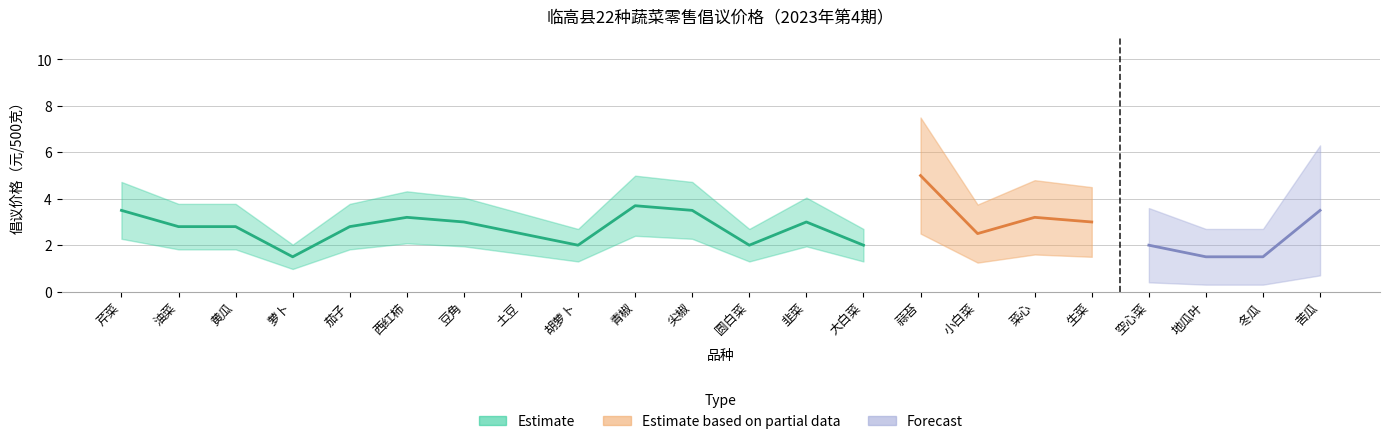

What position from the right is 胡萝卜?

14